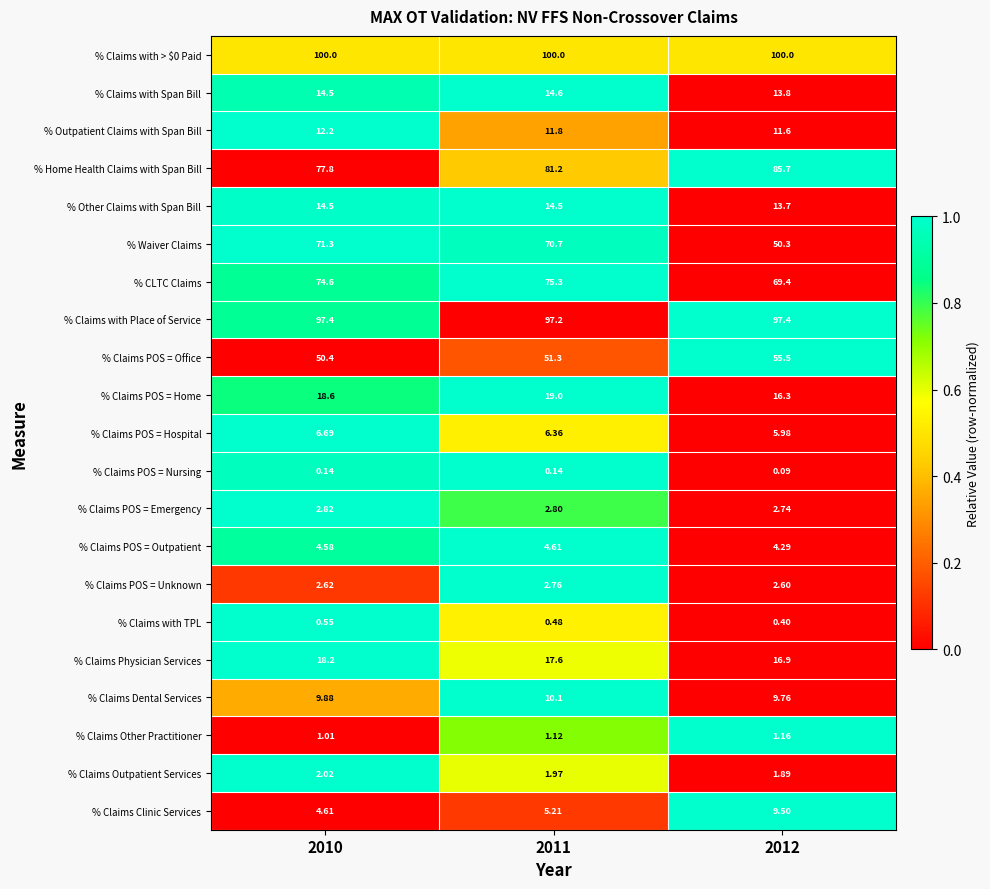

At which category does the chart reach its minimum across all series?

2012